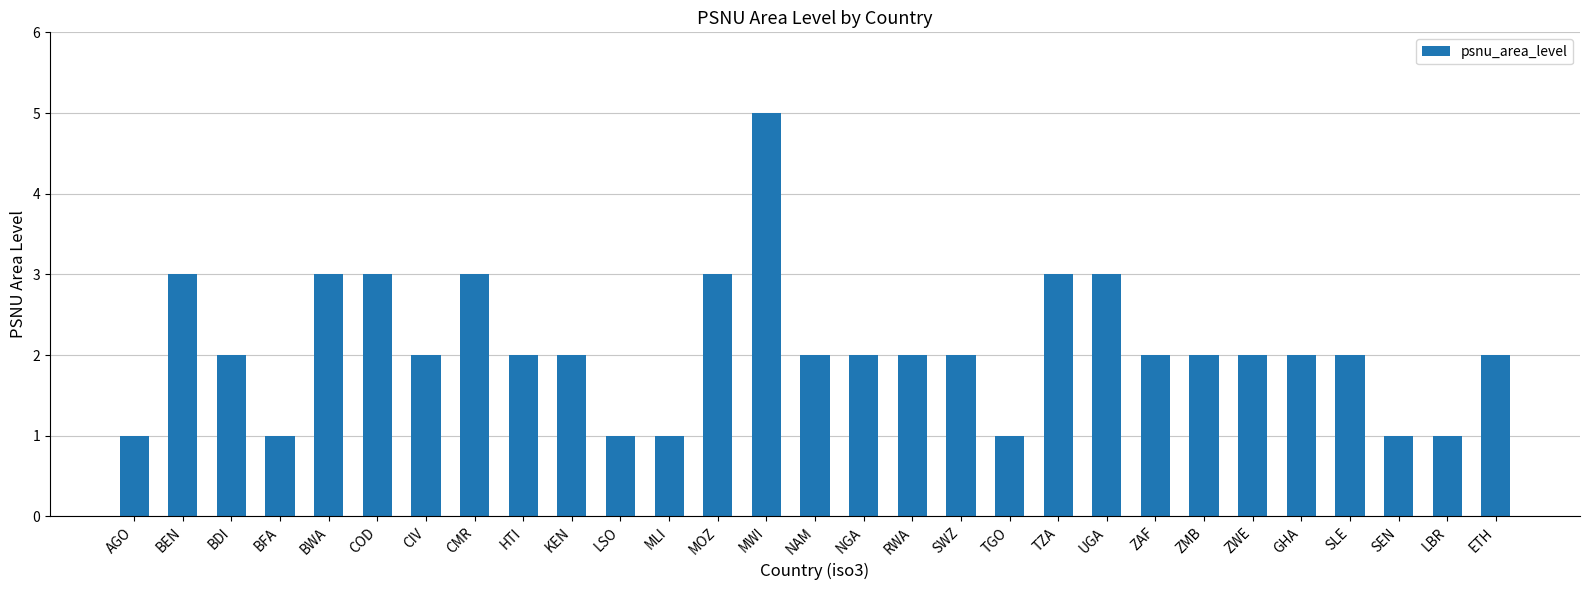

What is the greatest value displayed?

5